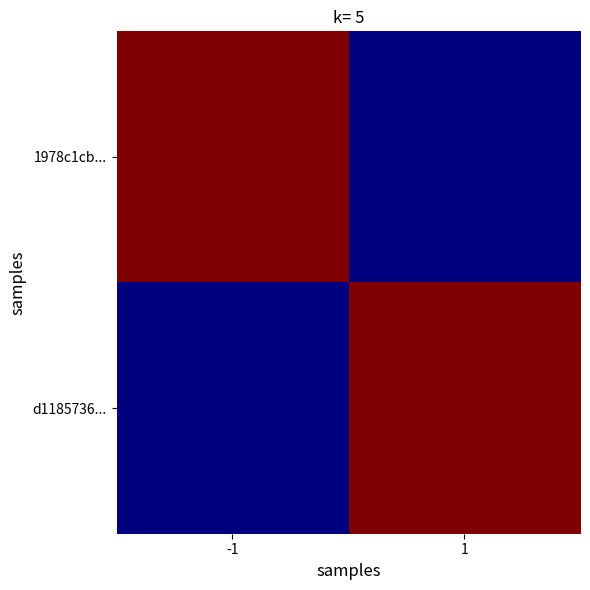

At how many categories does at least one series exceed 287?

2